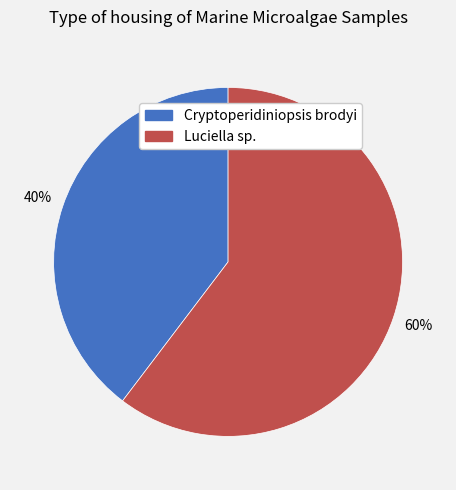

Do Cryptoperidiniopsis brodyi and Luciella sp. together represent more than half of the pie?

Yes